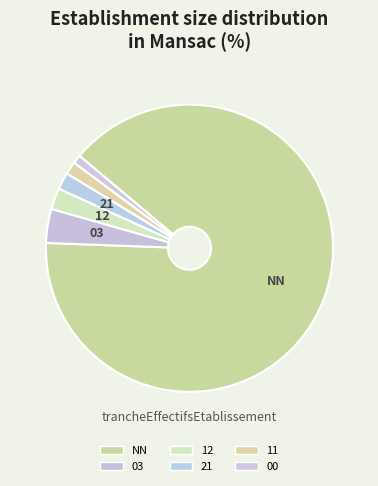

Do 12 and 21 together represent more than half of the pie?

No